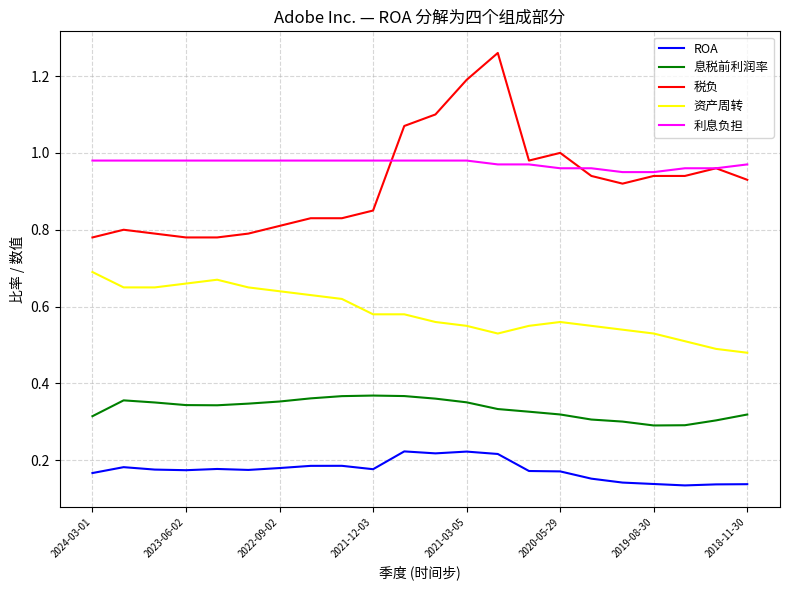

How many lines are shown in the chart?

5